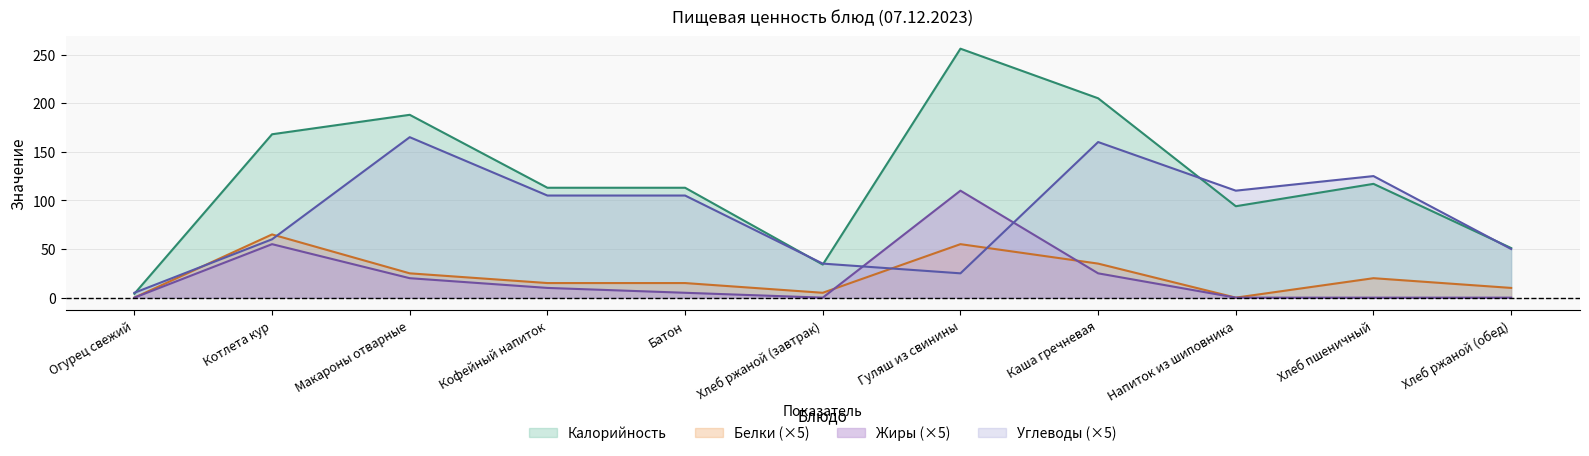

Which series ends up on top after the final intersection of Углеводы and Жиры?

Углеводы